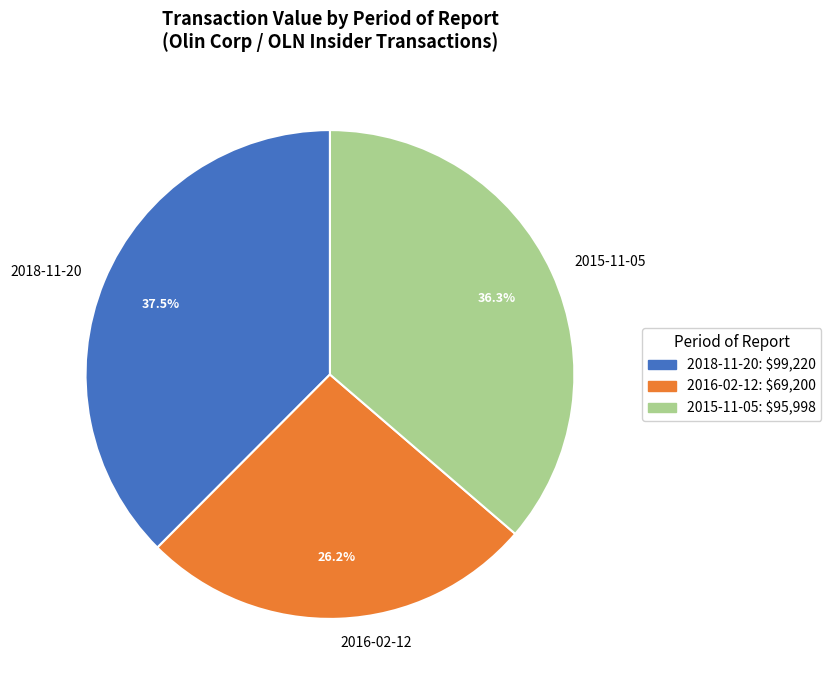

Does any single category account for the majority?

No